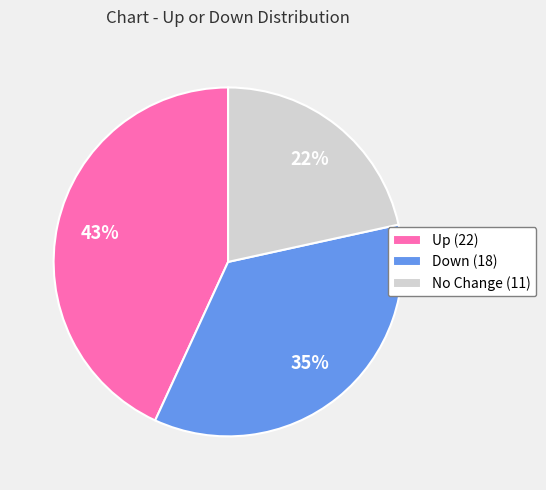

Approximately how many times larger is the value at Down (18) compared to No Change (11)?

1.6